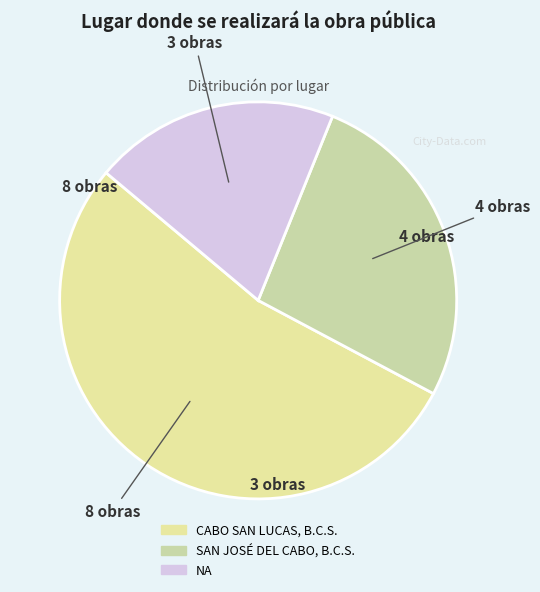

Is the sum of CABO SAN LUCAS, B.C.S. and SAN JOSÉ DEL CABO, B.C.S. greater than half?

Yes